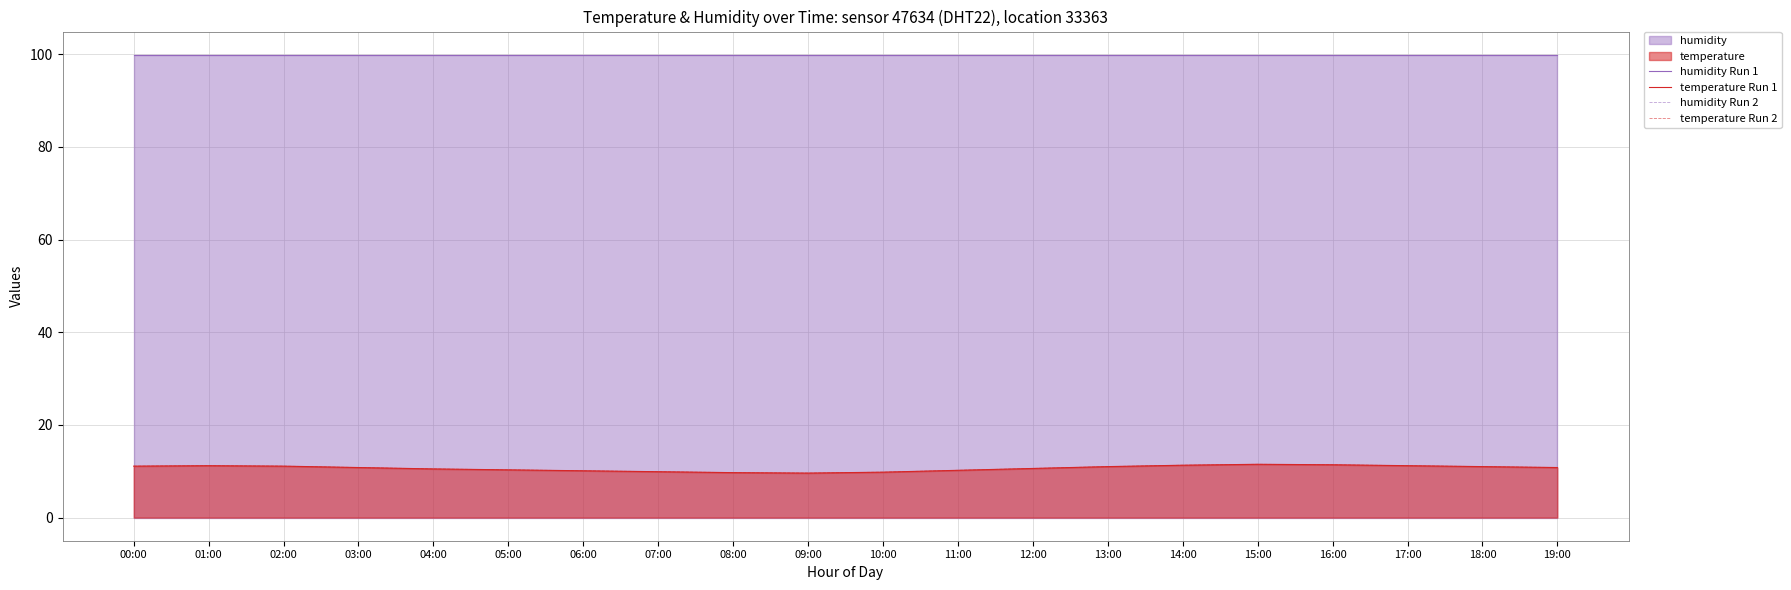

What is the value of the humidity Run 2 point at the 7th from the left?

99.9